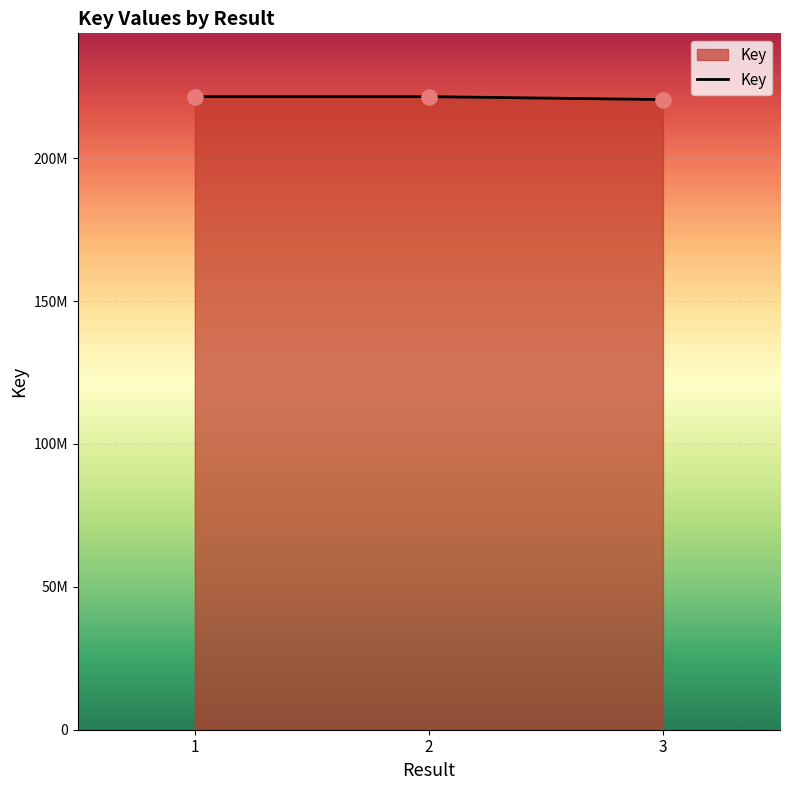

What is the change in value from 1 to 2?

+1816